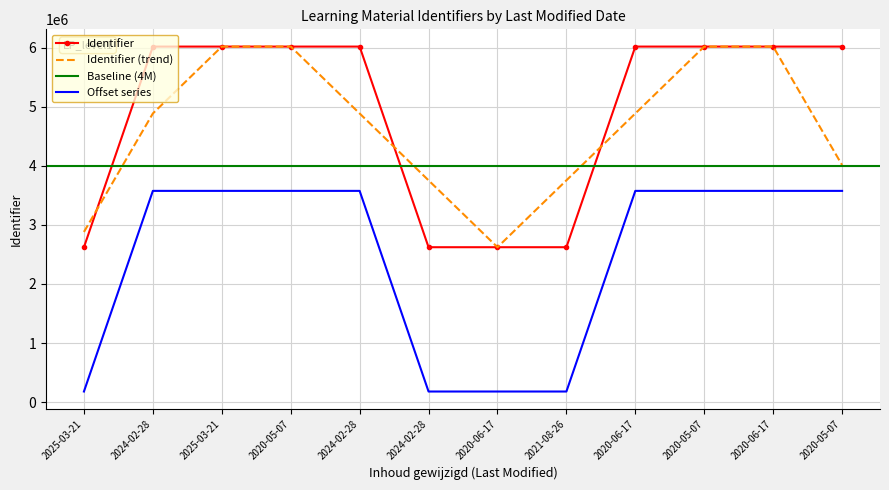

How many points are lower than both their immediate neighbors (excluding endpoints)?

1